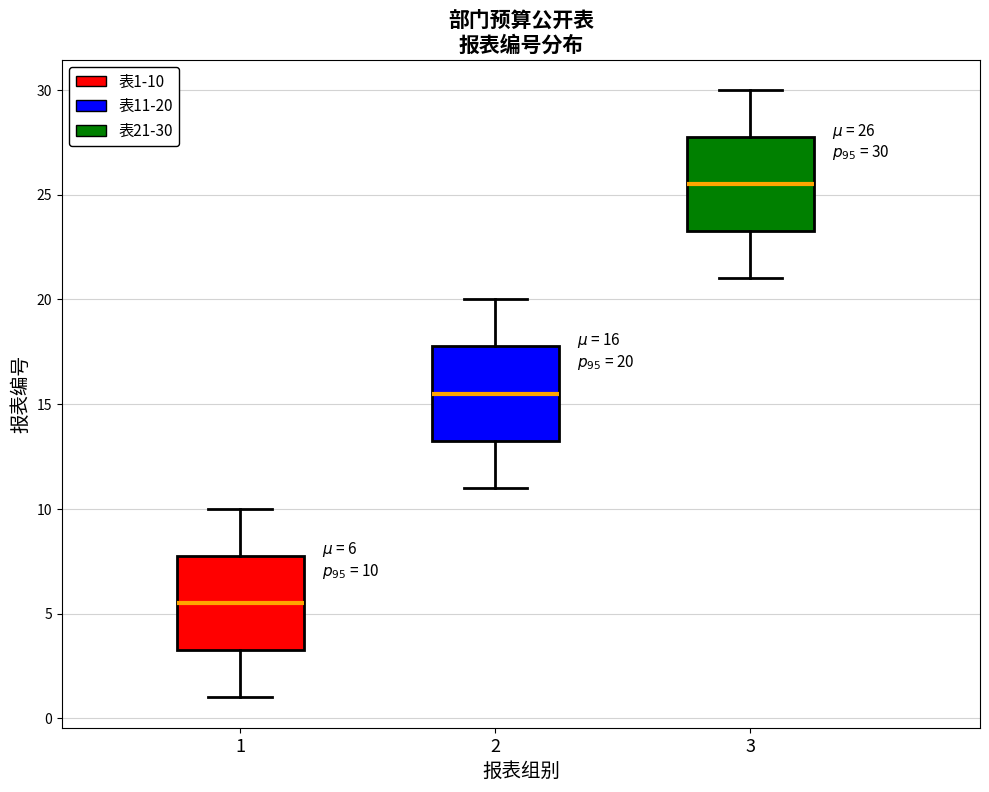

Which box has the highest median line?

3